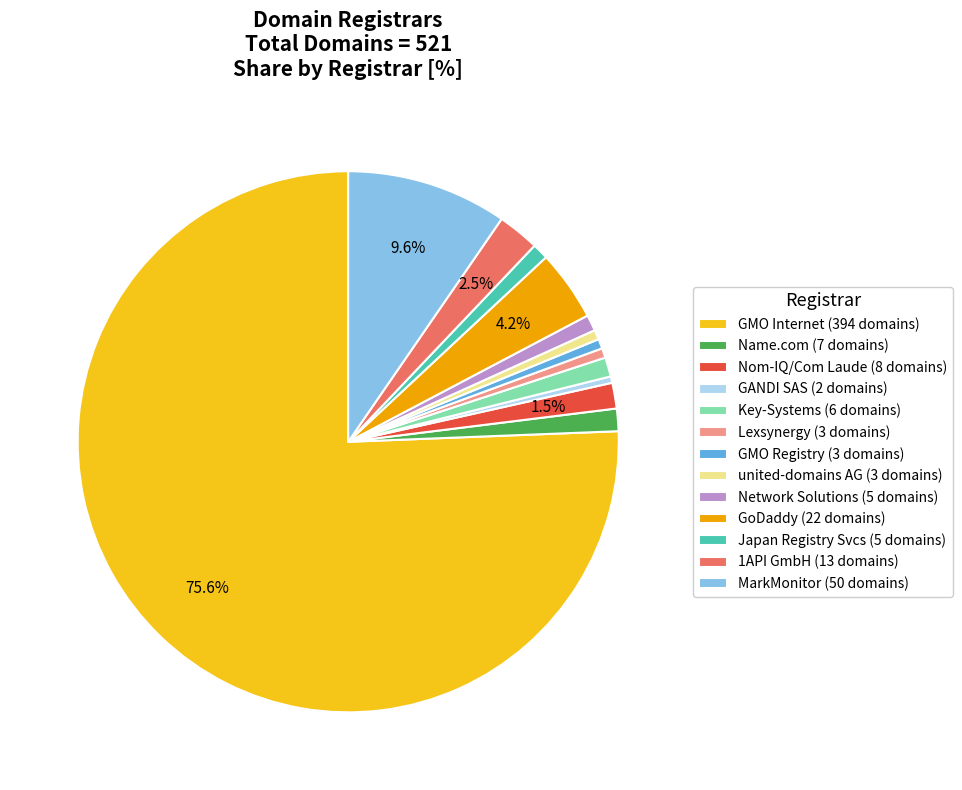

What is the majority slice?

GMO Internet (394 domains)